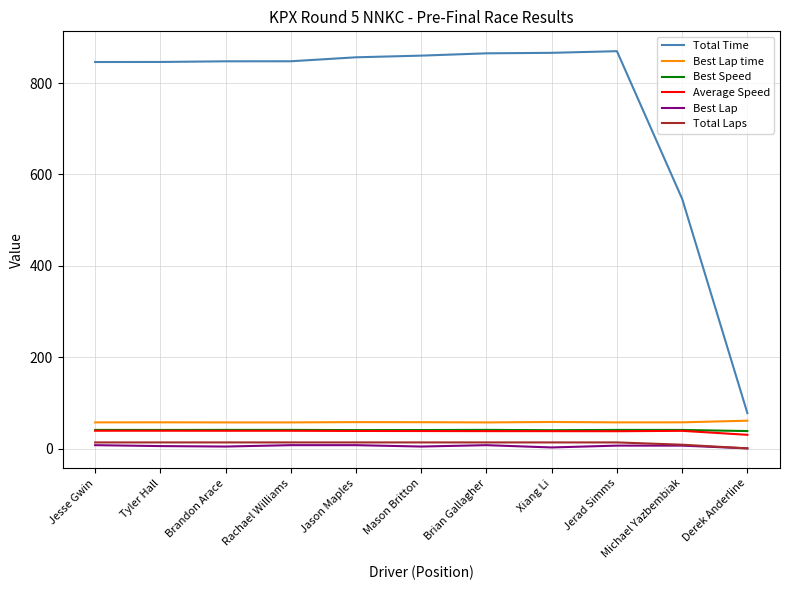

True or false: Total Laps has a value of 9.0 at Michael Yazbembiak.

True